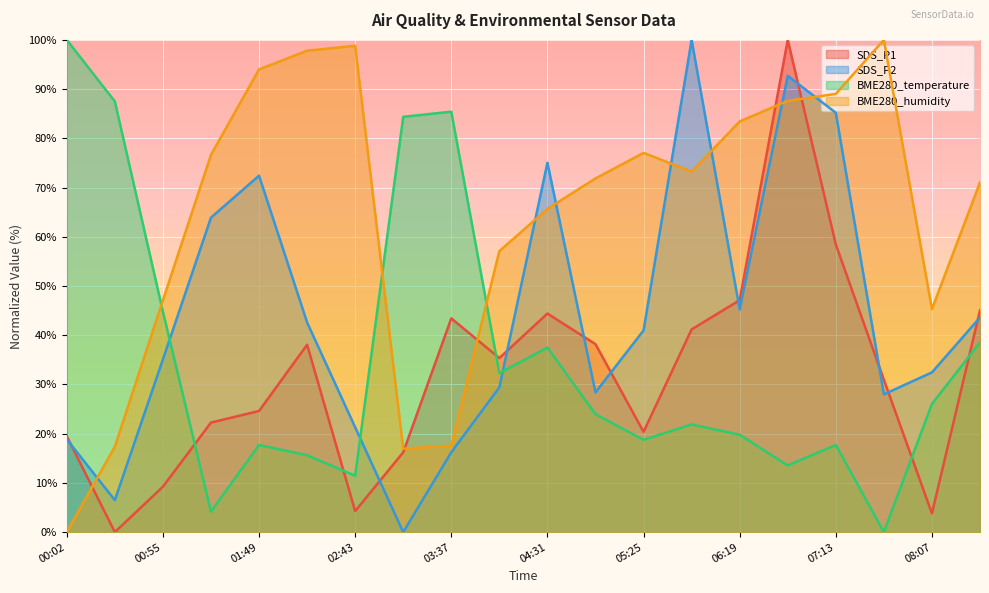

The SDS_P2 series shows 9.1 at 04:04. True or false?

False